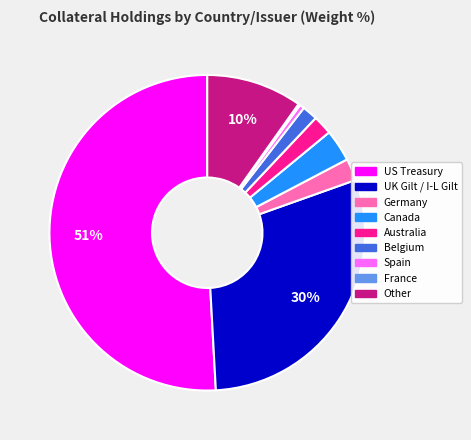

To the nearest percent, what percentage of the pie is Canada?

3%